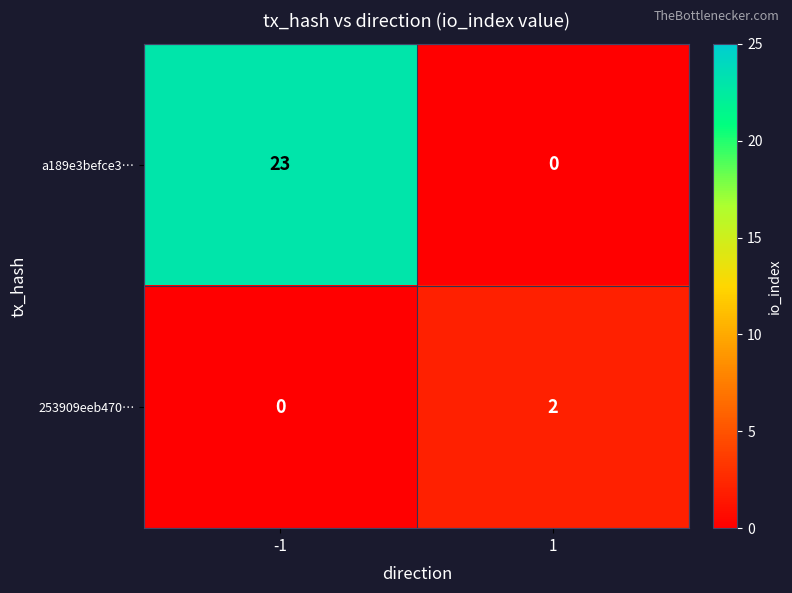

Which series changed the most between -1 and 1?

a189e3befce3…